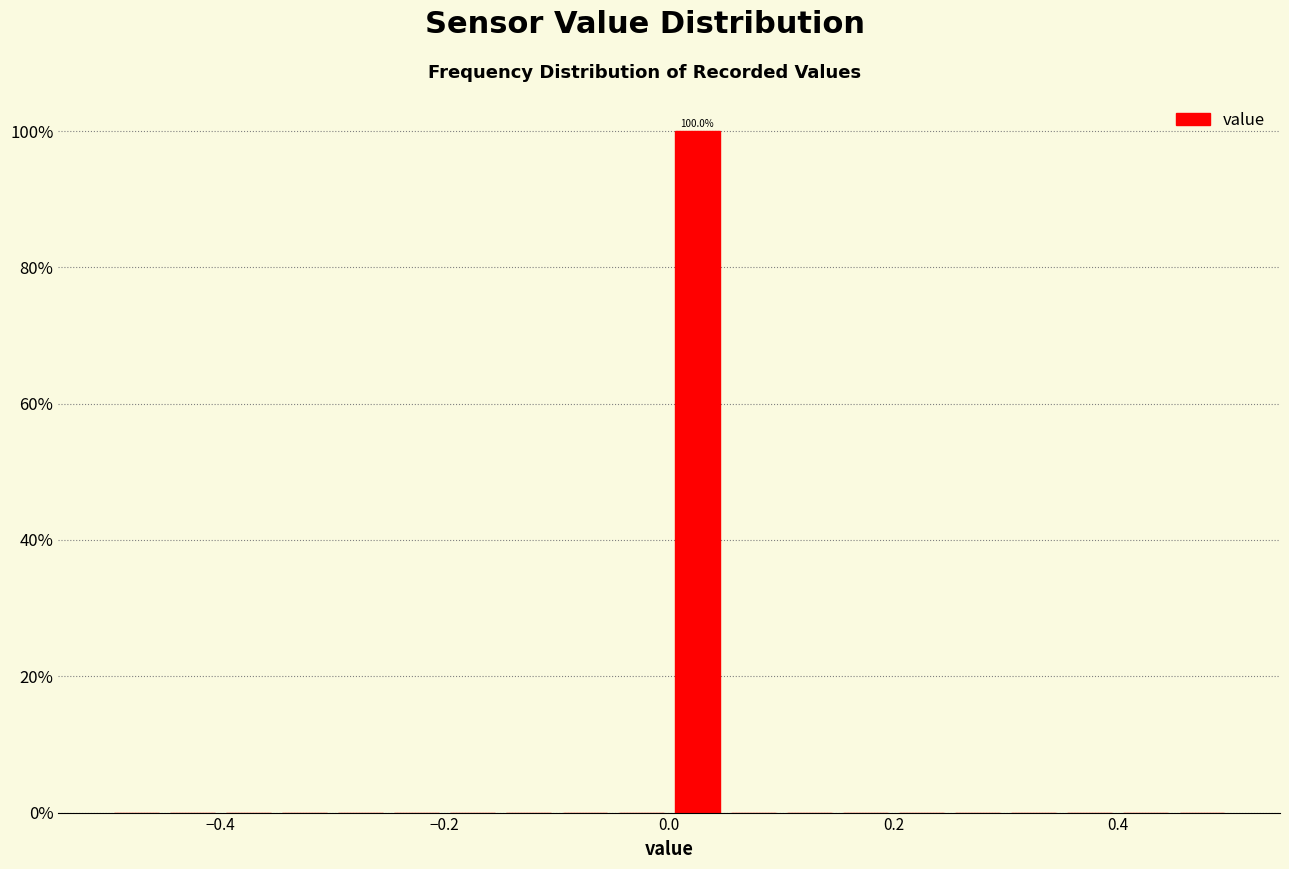

Read against the x-axis, roughly where is the centre of the tallest bar?

0.02